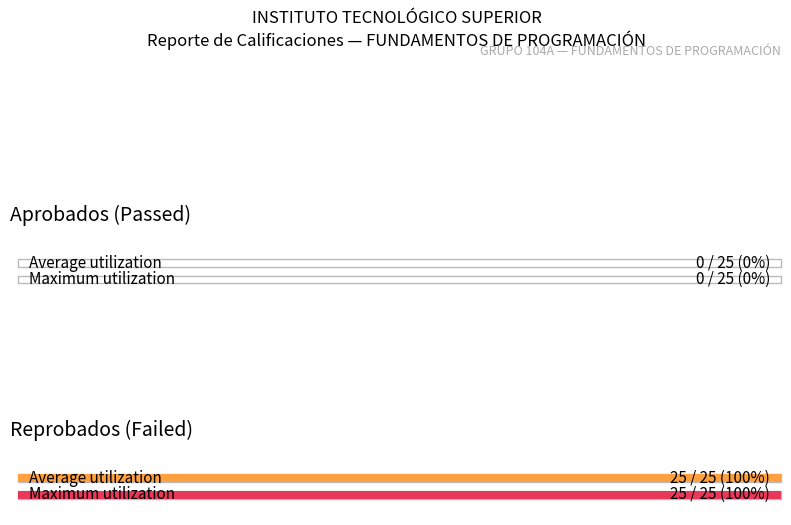

Is it true that % APROBACION equals 0 at U3?

True